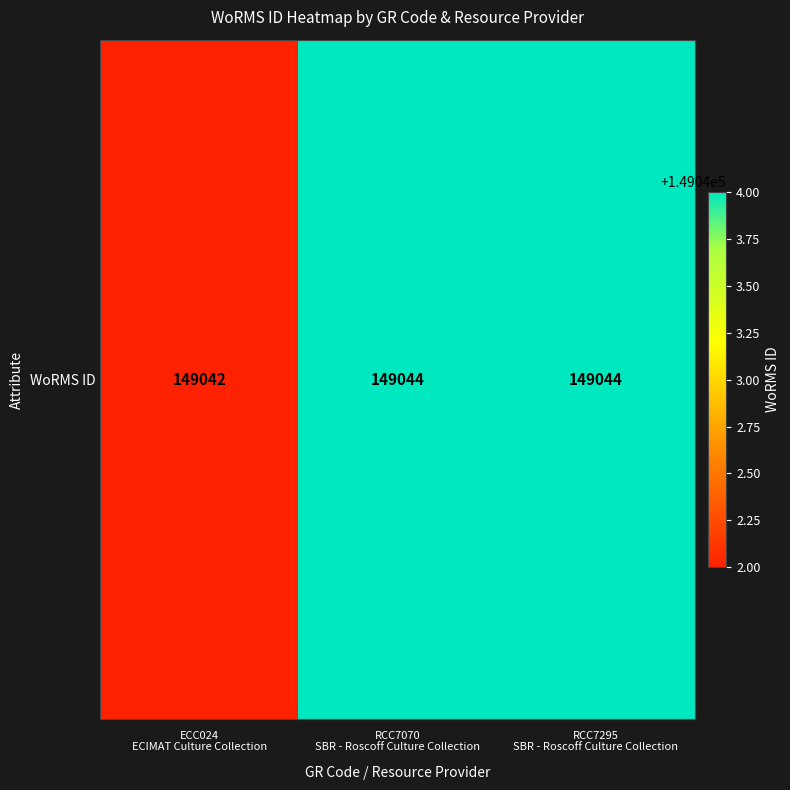

How many data points are less than 149044?

1